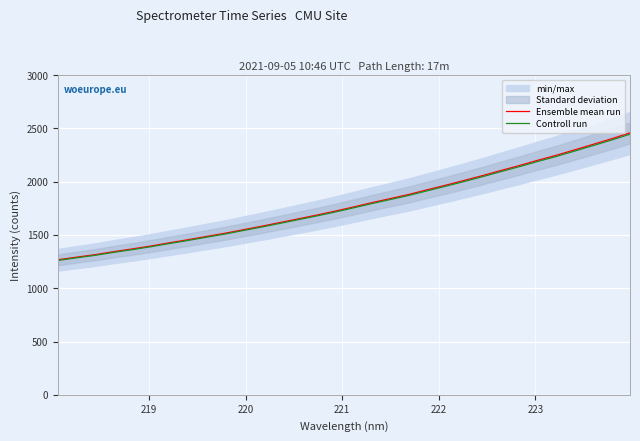

True or false: Controll run has more than 0 points higher than both neighbors.

False